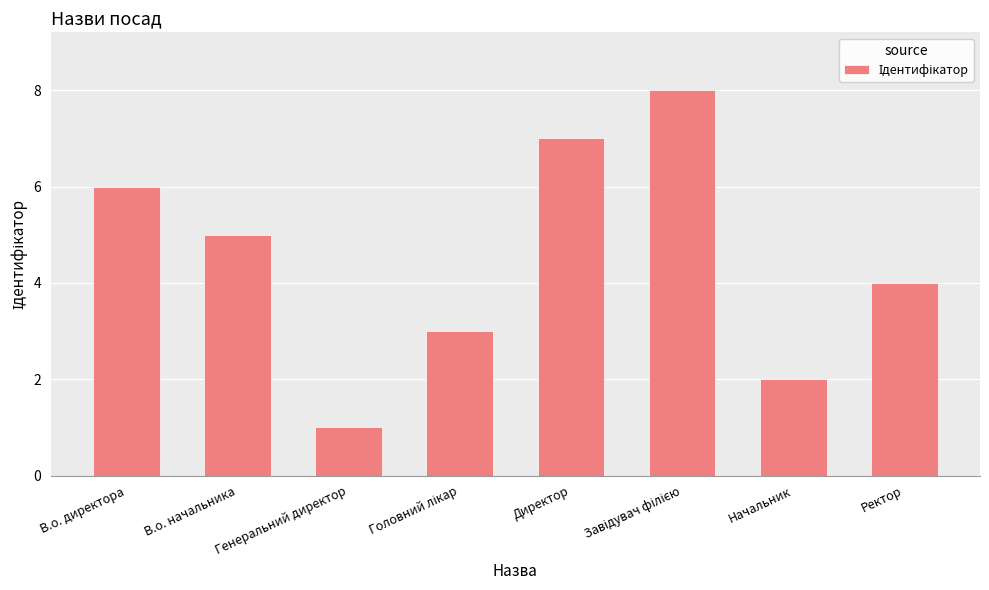

What is the change in value from В.о. начальника to Директор?

+2